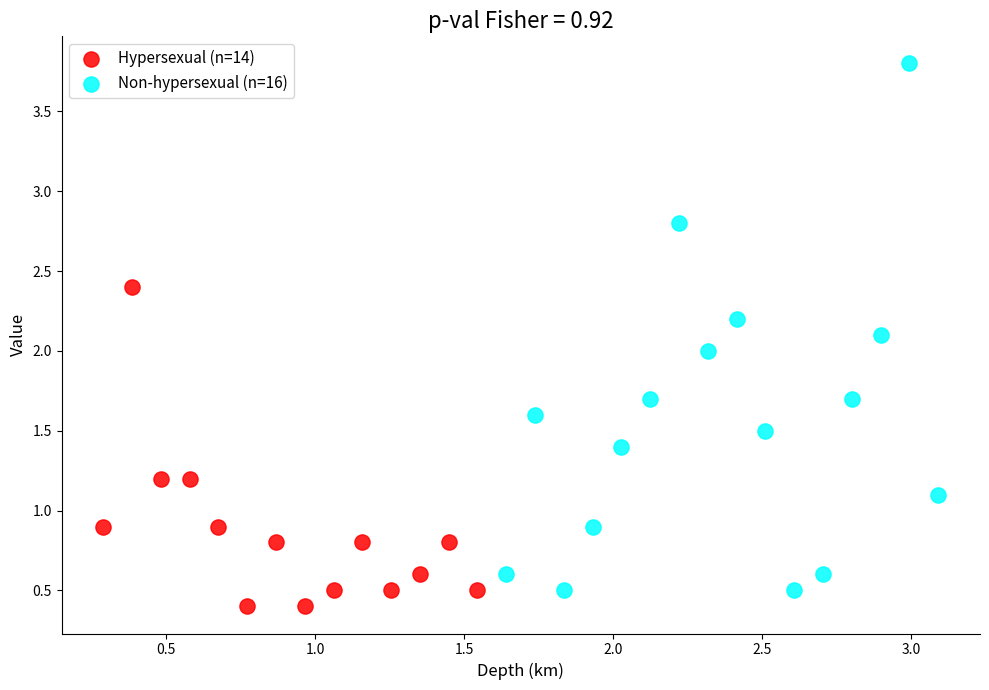

What are all the series names shown in the legend?

Hypersexual (n=14), Non-hypersexual (n=16)